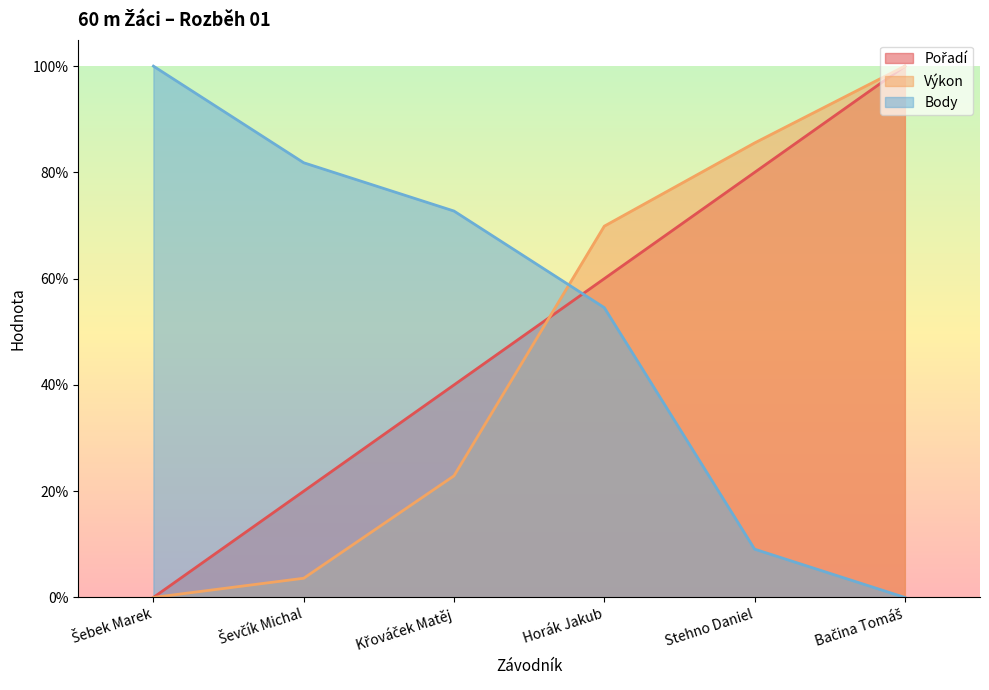

At which category is the sum across all series the highest?

Bačina Tomáš